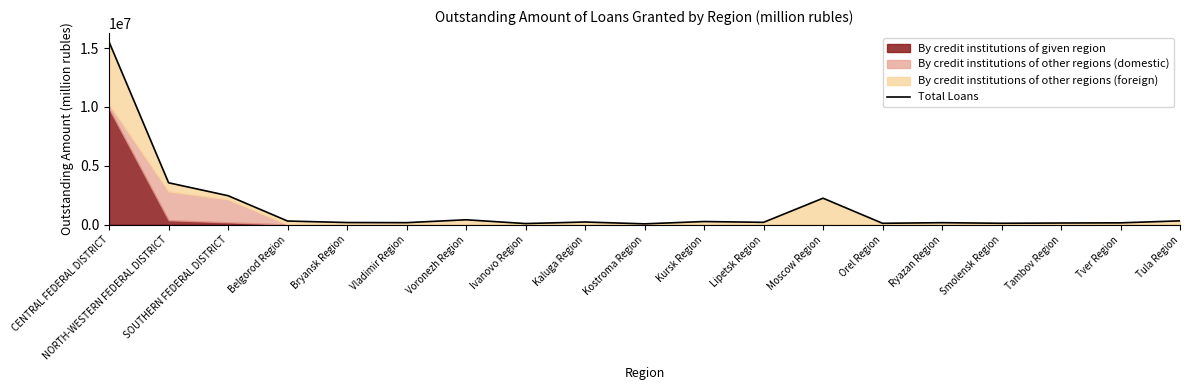

At which category does the data reach its first local valley?

Vladimir Region